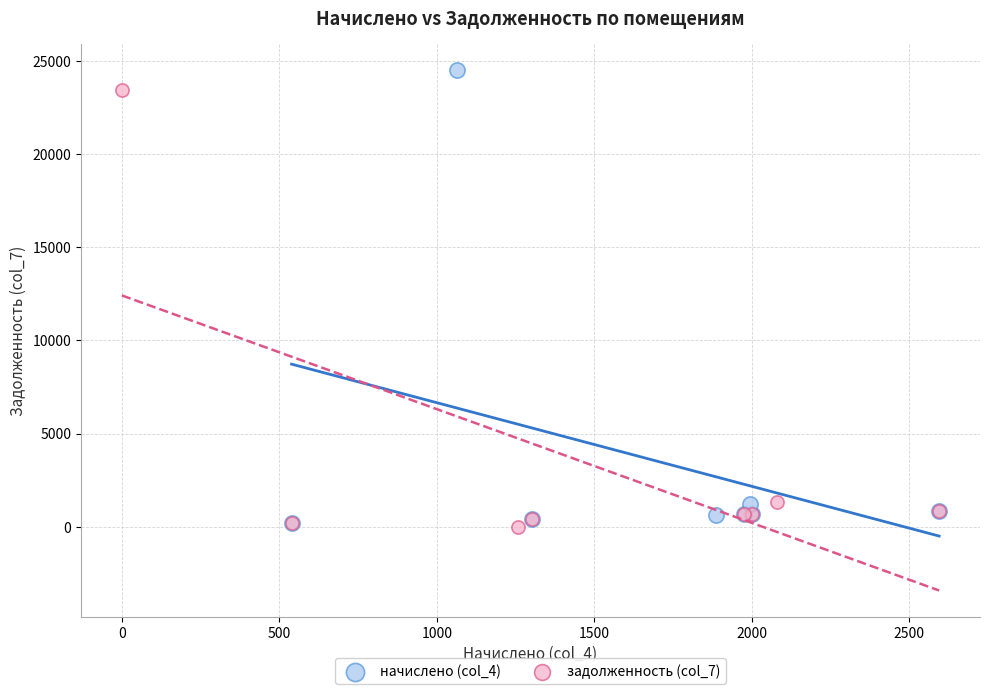

Which series has the largest Y range (max minus min)?

начислено (col_4)